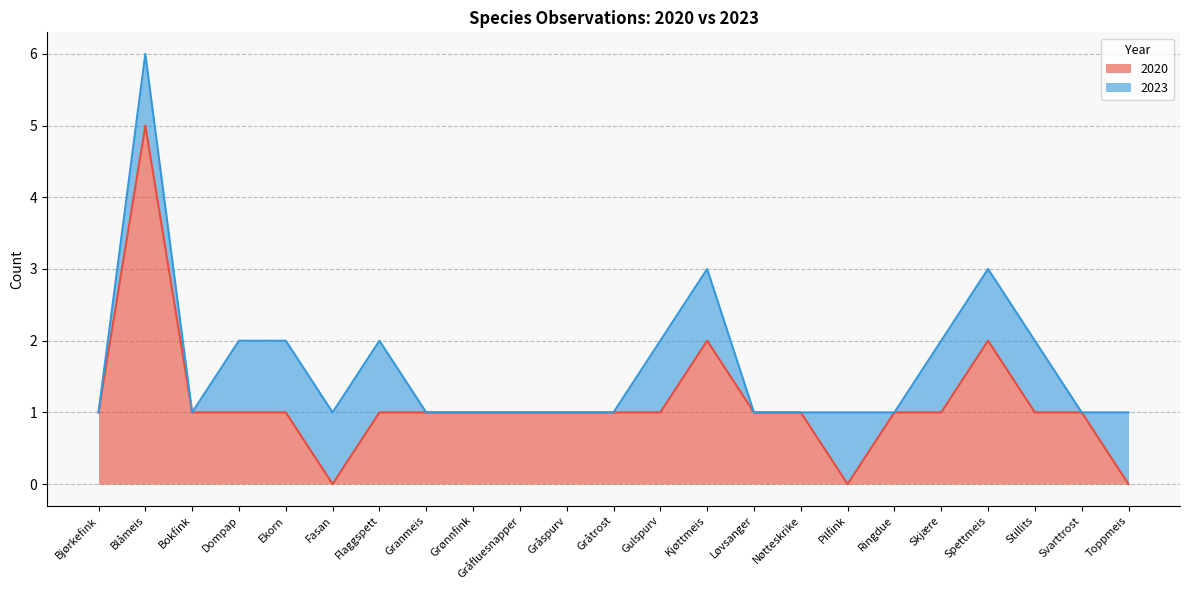

Where is the first local minimum?

Fasan